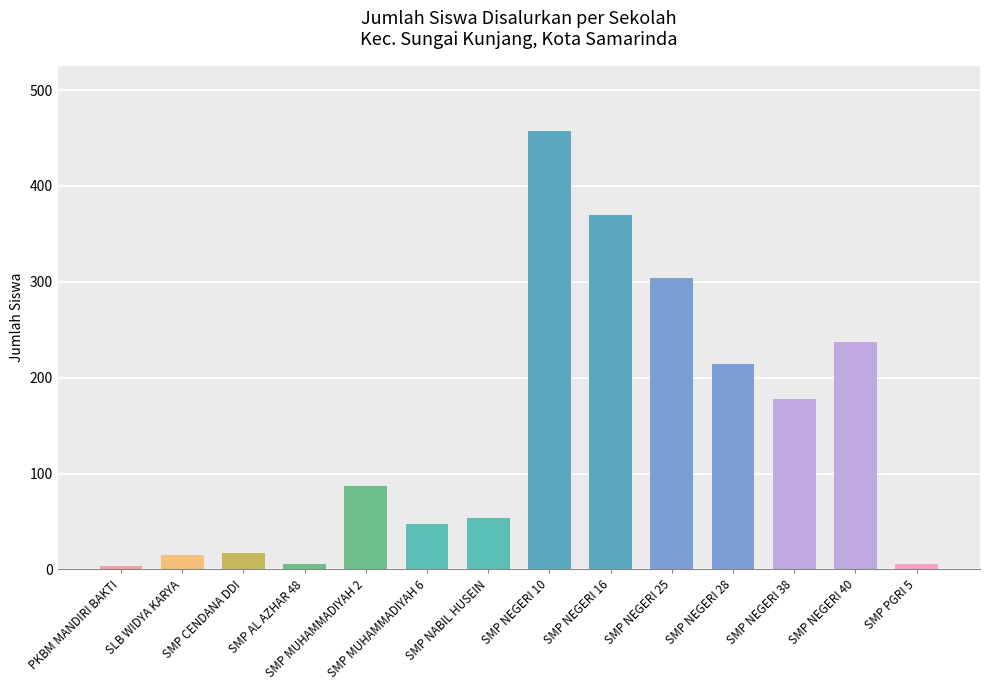

Is it true that the value at SMP NEGERI 10 is 125?

False